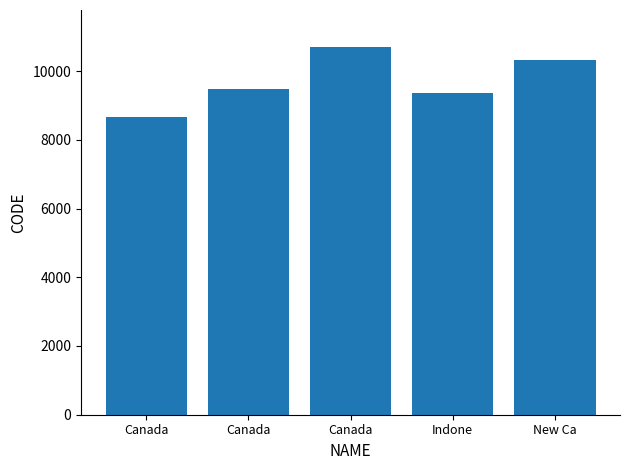

What is the maximum value shown in the chart?

10707